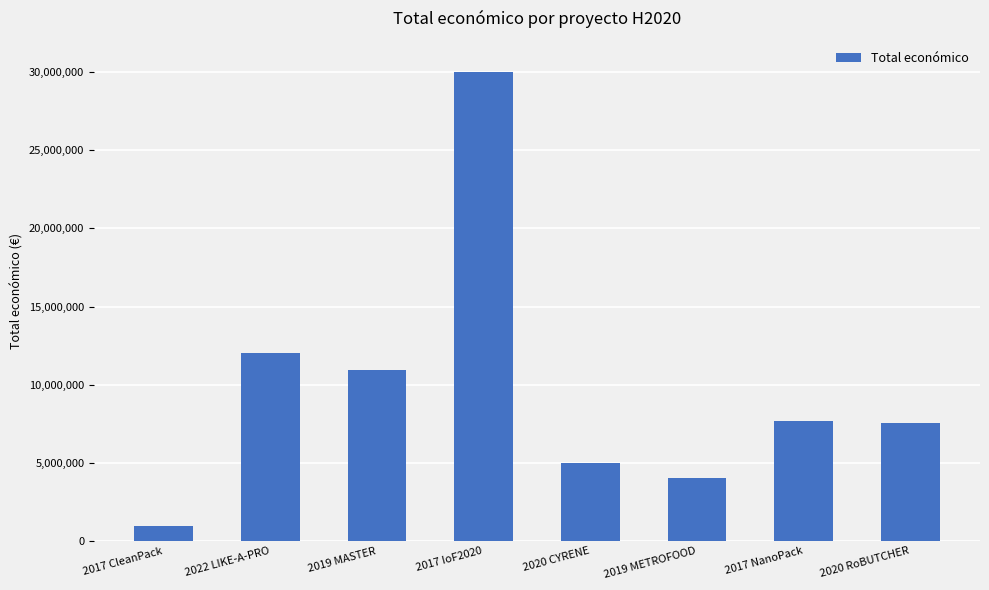

Between 2017 IoF2020 and 2017 NanoPack, which is larger?

2017 IoF2020